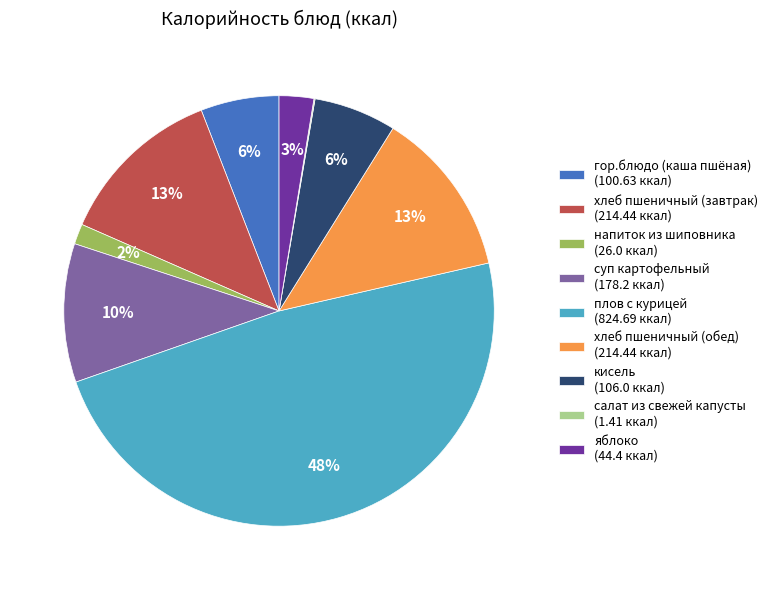

Is хлеб пшеничный (завтрак) (214.44 ккал) the majority of the pie?

No